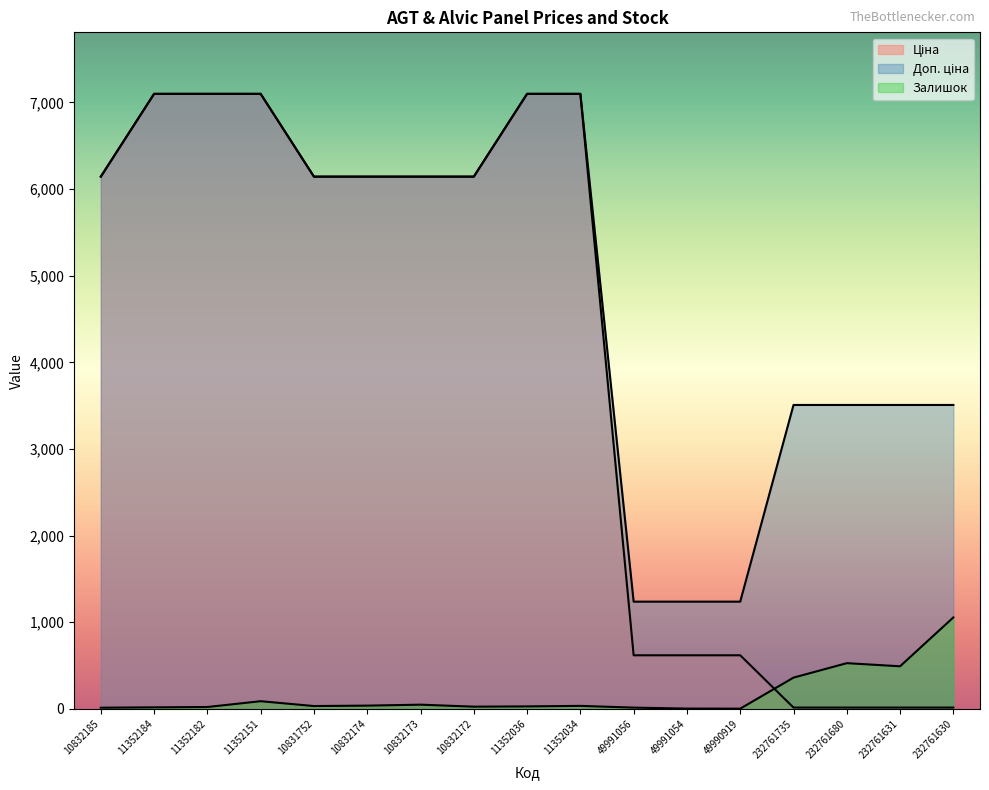

True or false: Залишок has a value of 15.0 at 49991056.

True